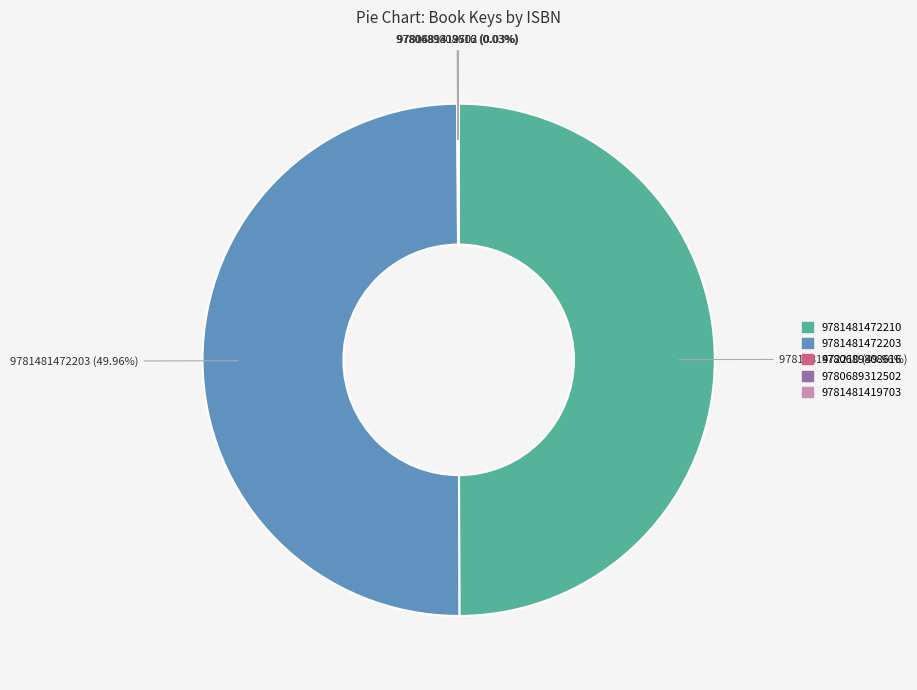

Approximately how many times larger is the value at 9781481472203 compared to 9781481472210?

1.0